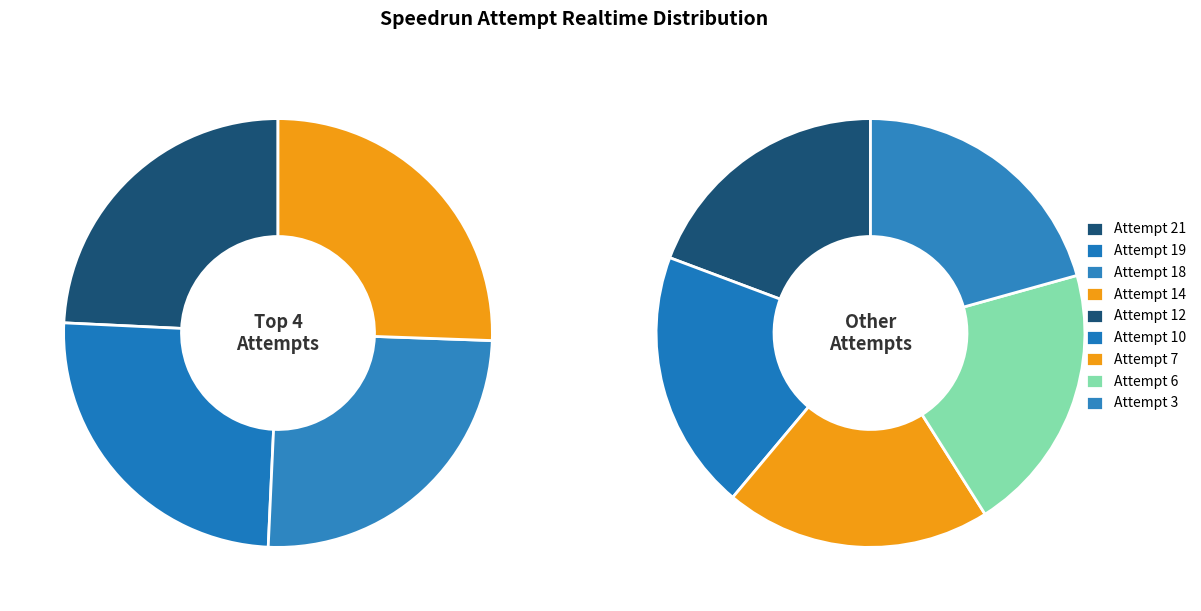

To the nearest percent, what is the average slice percentage?

11%